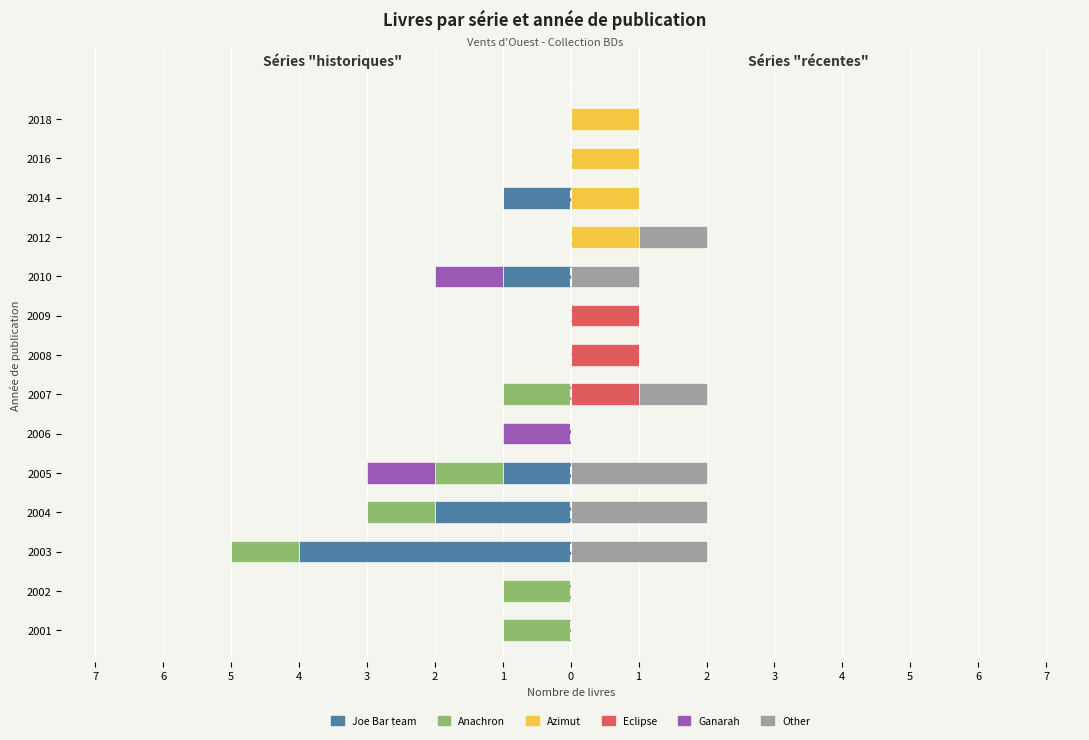

Which series has the widest spread of values?

Joe Bar team